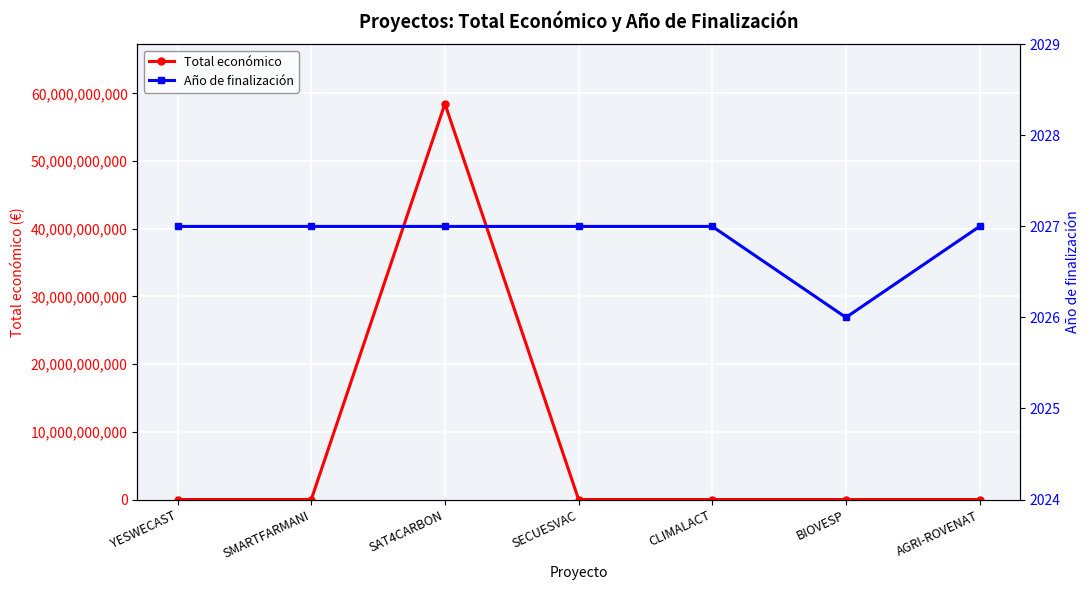

True or false: Total económico and Año de finalización cross at least once.

False